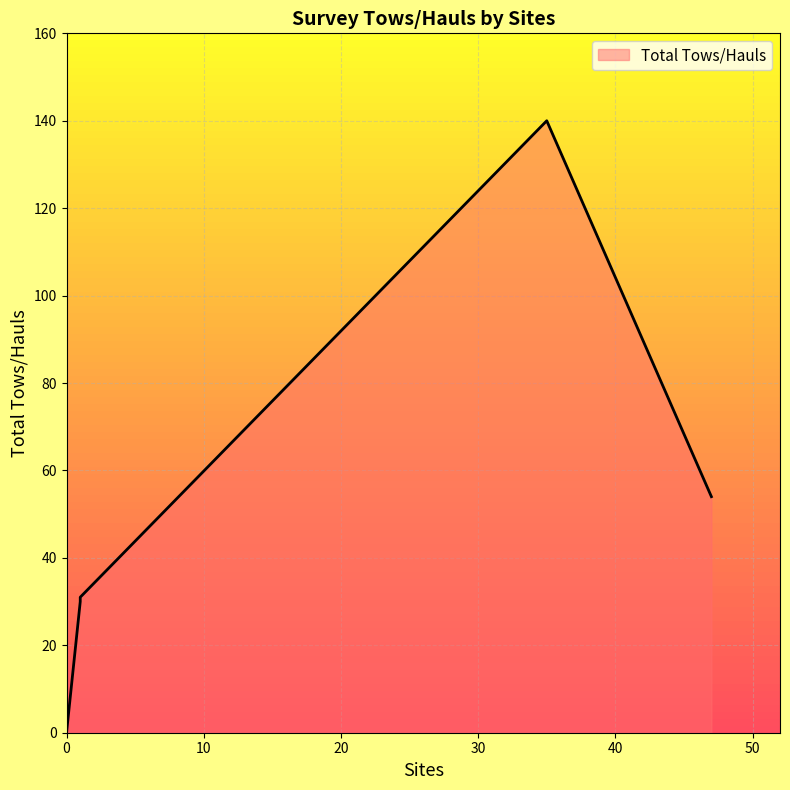

Is it true that the value at DJFMP: Beach Seining is 17?

False